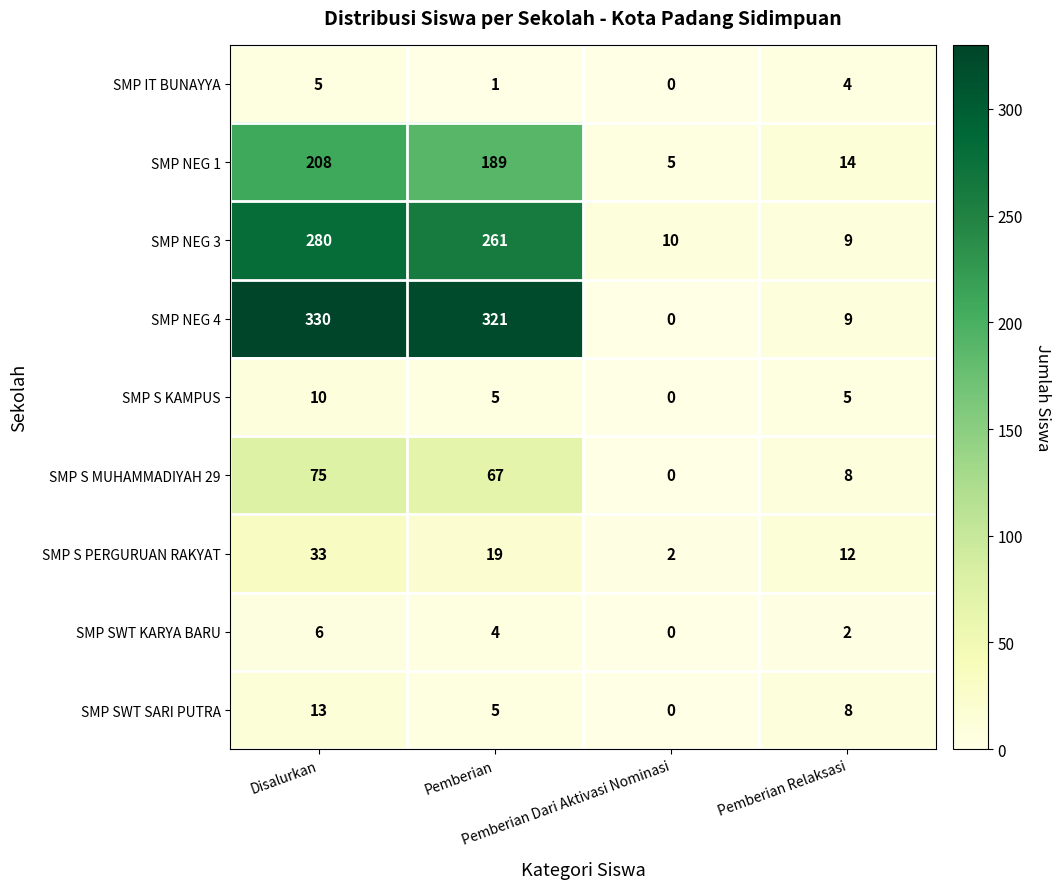

What is the total value across all series at Pemberian Dari Aktivasi Nominasi?

17